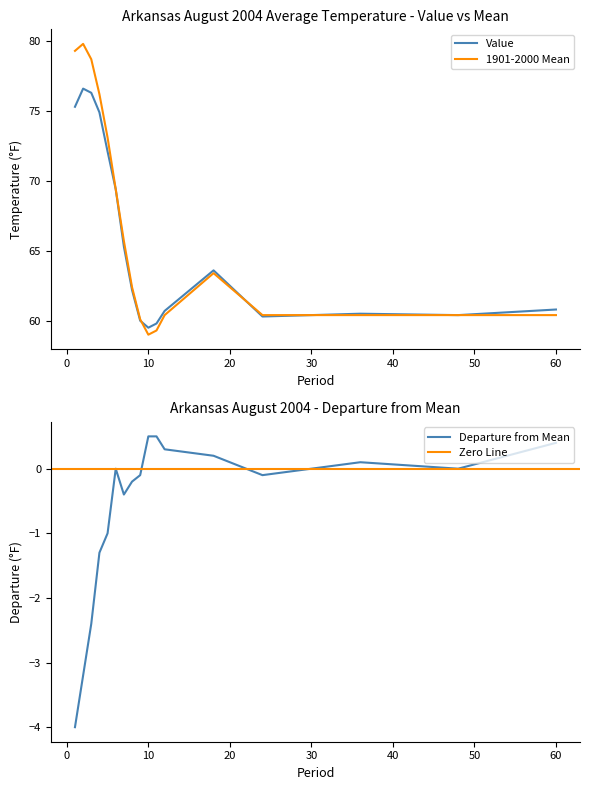

What is the difference between the second highest and minimum values in the Value series?

16.8